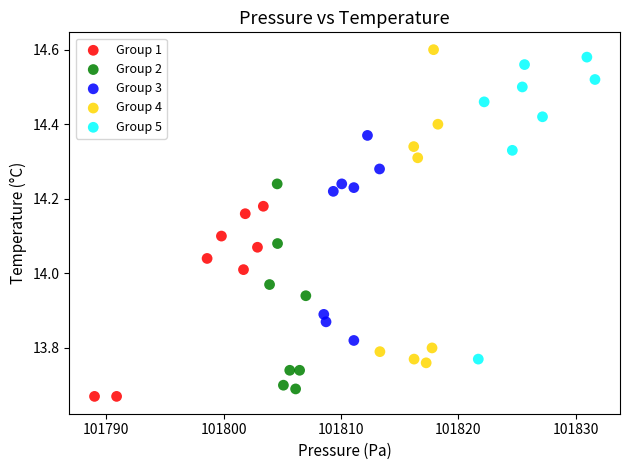

Which series has the largest Y range (max minus min)?

Group 4